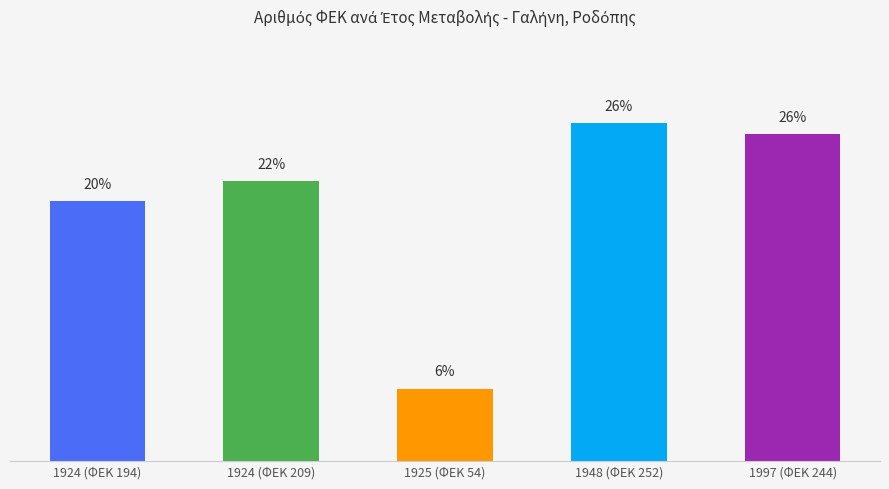

Reading left to right, list all the values displayed in this chart.

1924 (ΦΕΚ 194)=20.4	1924 (ΦΕΚ 209)=21.9	1925 (ΦΕΚ 54)=5.7	1948 (ΦΕΚ 252)=26.4	1997 (ΦΕΚ 244)=25.6